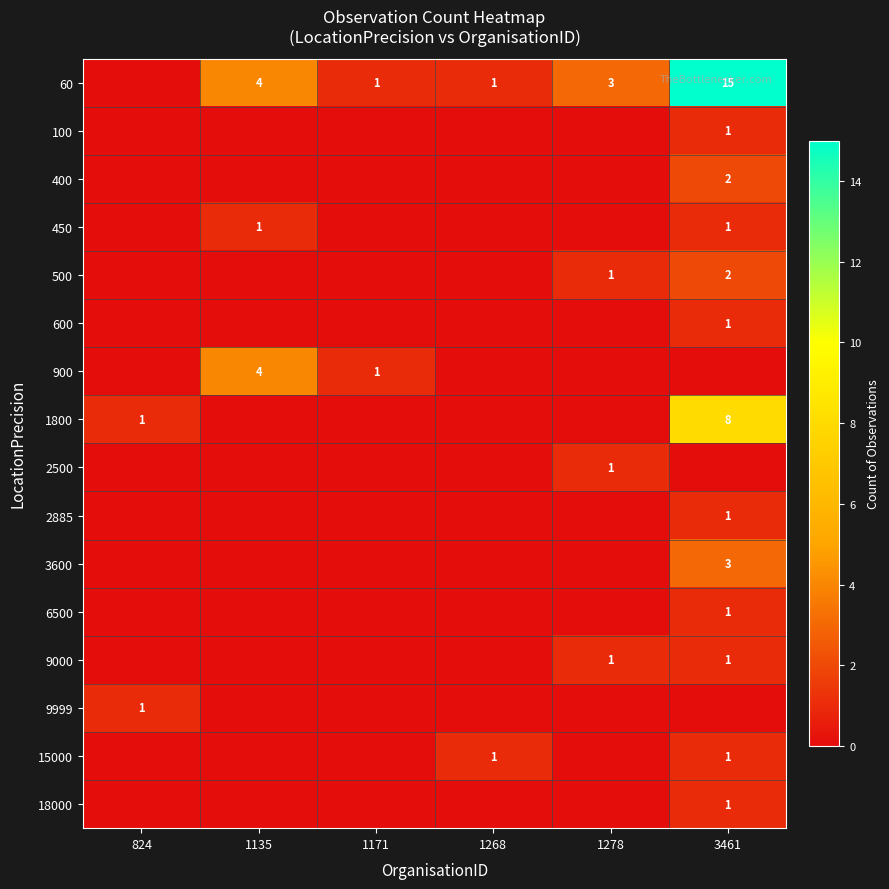

At which category is the sum across all series the highest?

3461